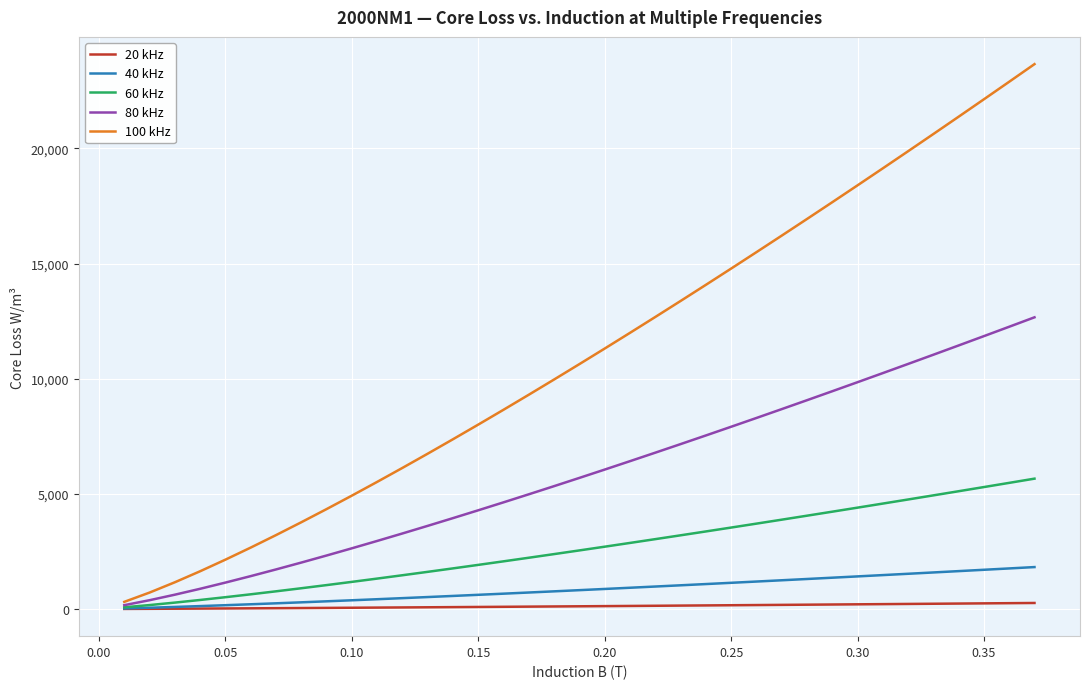

Which series has the largest total across all categories?

100 kHz